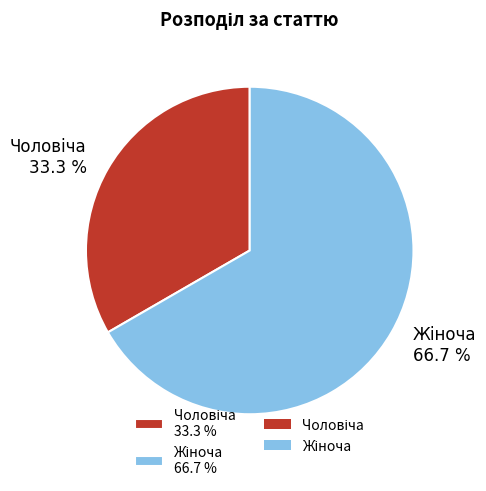

Is there any slice that represents more than half of the pie?

Yes